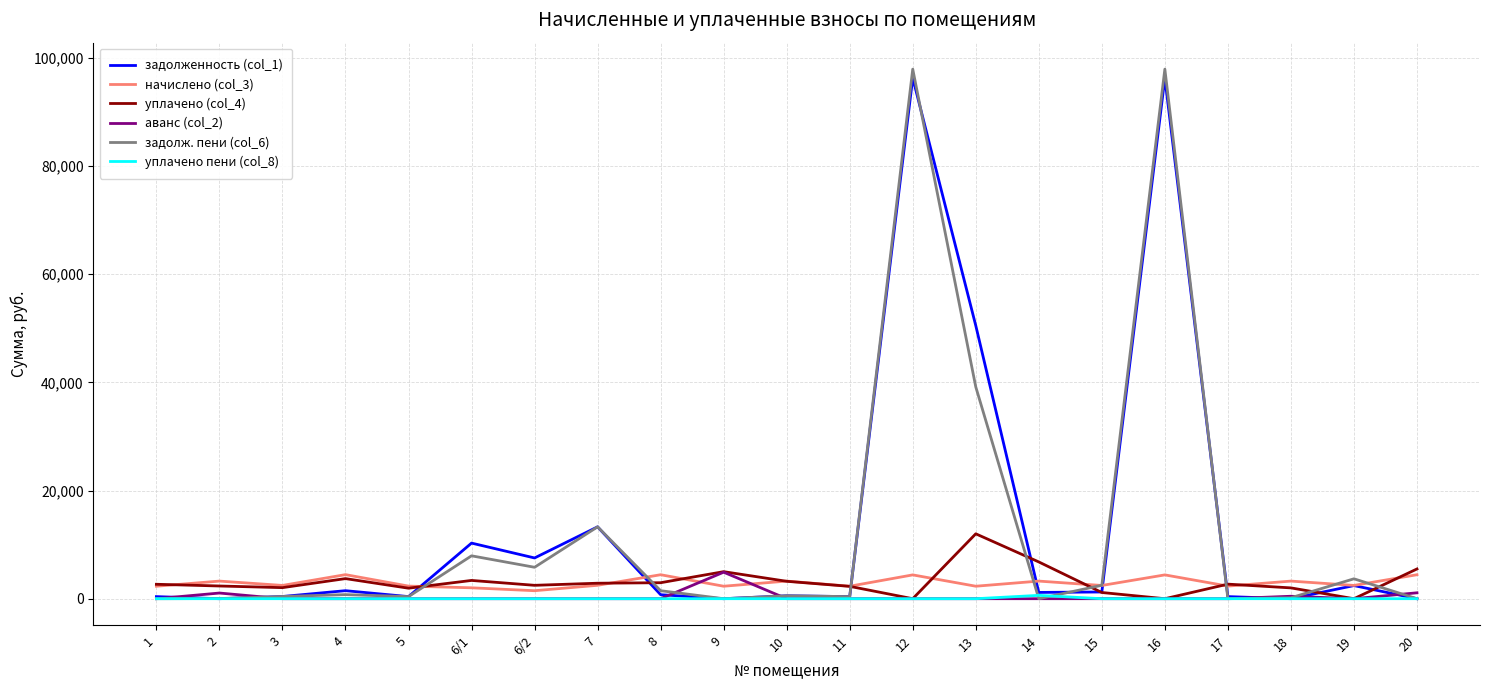

Which series has the widest spread of values?

задолж. пени (col_6)